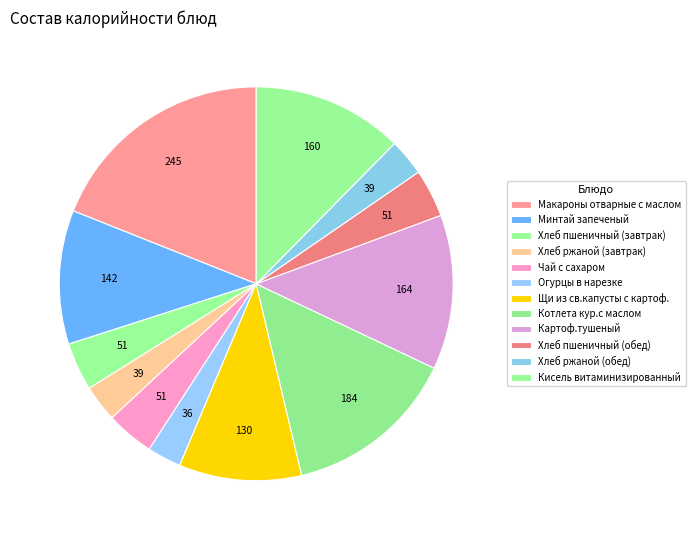

What is the ratio of the value at Хлеб пшеничный (завтрак) to the value at Минтай запеченый?

0.4